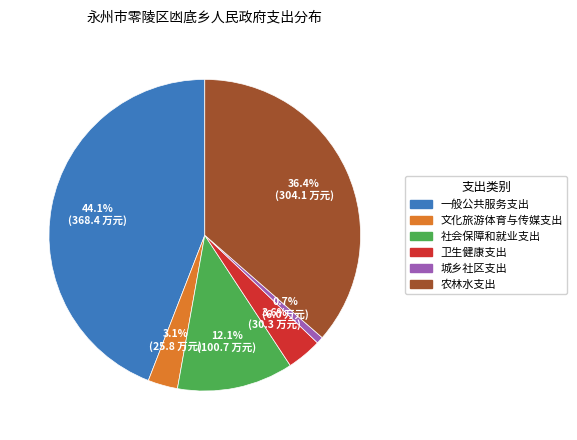

Which has a higher value, 卫生健康支出 or 社会保障和就业支出?

社会保障和就业支出